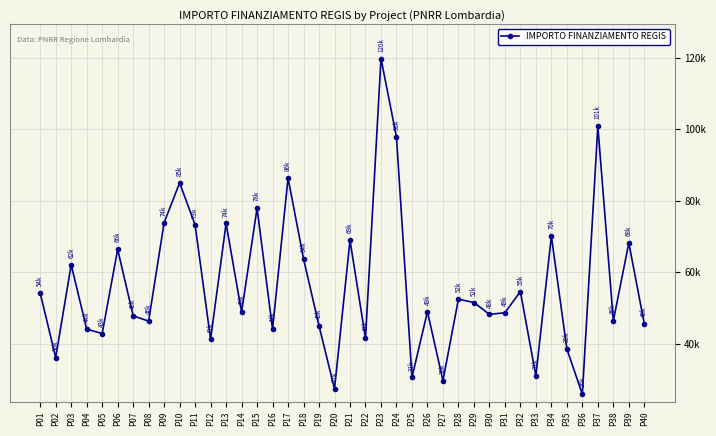

Where is the first local maximum?

P03